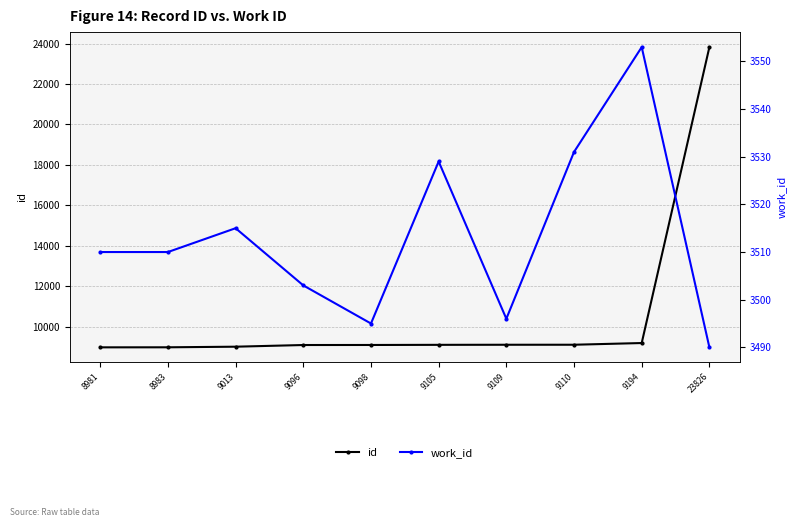

True or false: id and work_id intersect in this chart.

False